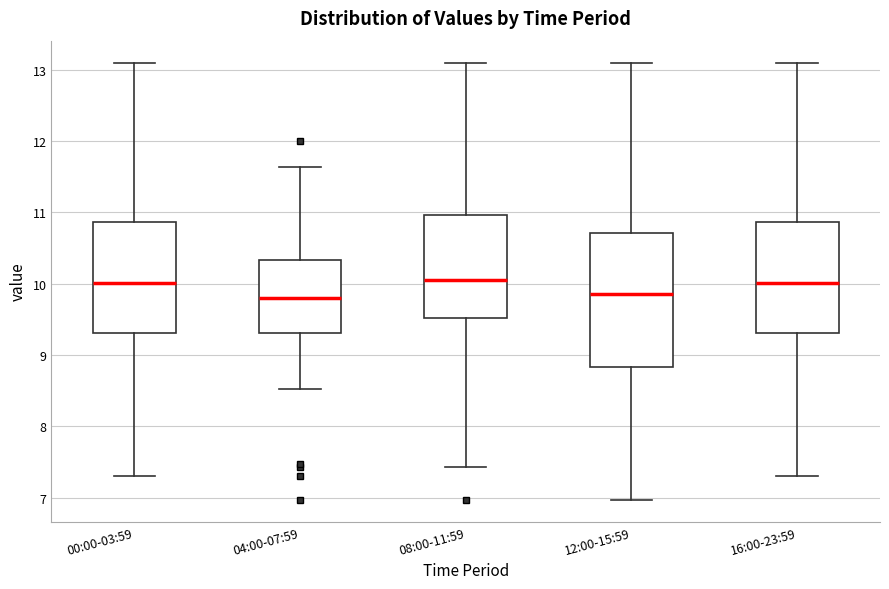

Reading left to right, transcribe this box plot: for each box, give where its median line is, the range the box spans, and where its two whiskers end, as read against the y-axis. The values are not printed on the chart, so give them approximately, as read against the axis.

00:00-03:59: median 10.0, box 9.3 to 10.9, whiskers 7.3 to 13.1
04:00-07:59: median 9.8, box 9.3 to 10.3, whiskers 8.5 to 11.6
08:00-11:59: median 10.1, box 9.5 to 11.0, whiskers 7.4 to 13.1
12:00-15:59: median 9.9, box 8.8 to 10.7, whiskers 7.0 to 13.1
16:00-23:59: median 10.0, box 9.3 to 10.9, whiskers 7.3 to 13.1